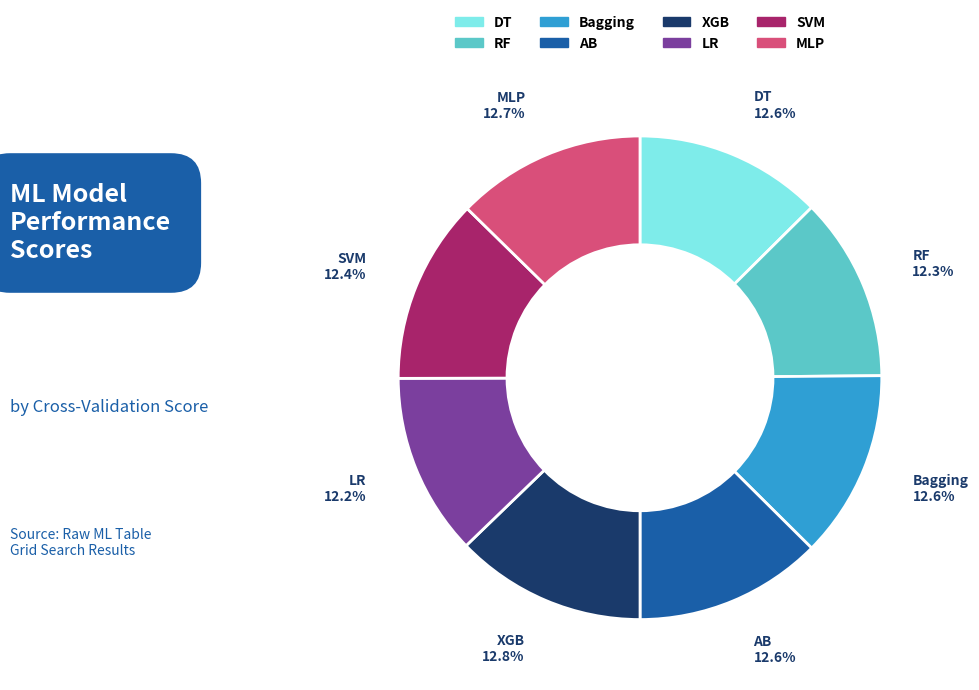

Is it true that DT is 13% of the pie?

True